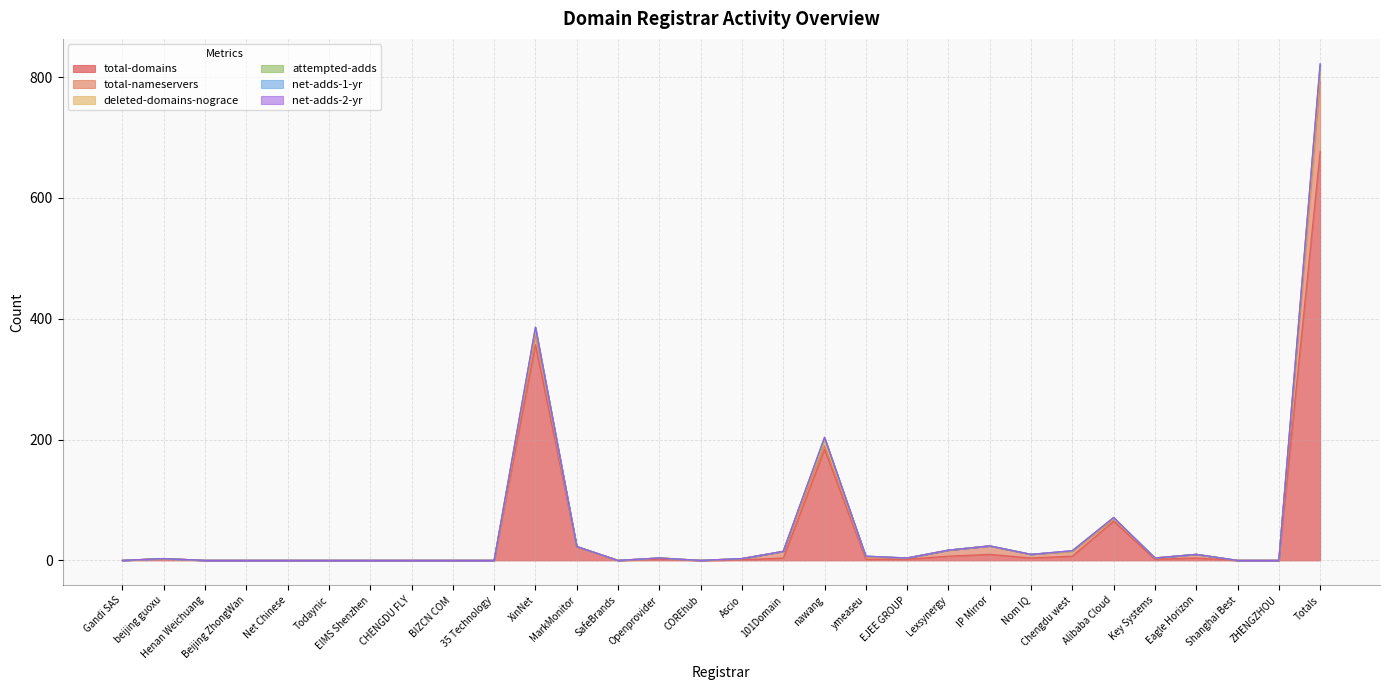

What is the difference between the total-domains values at 35 Technology and MarkMonitor?

23